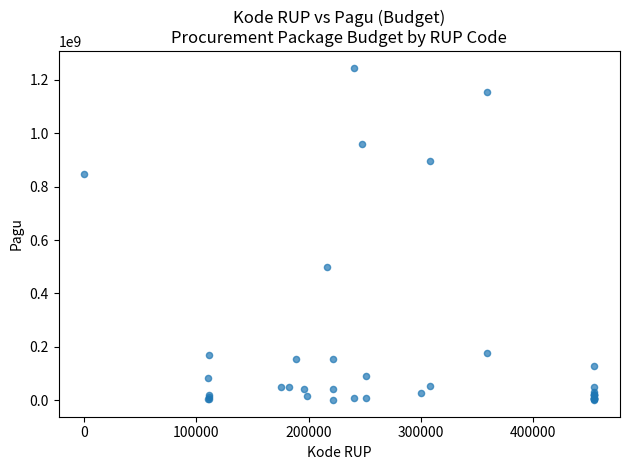

What Y value in the scatter plot is closest to 622840000?

499932000